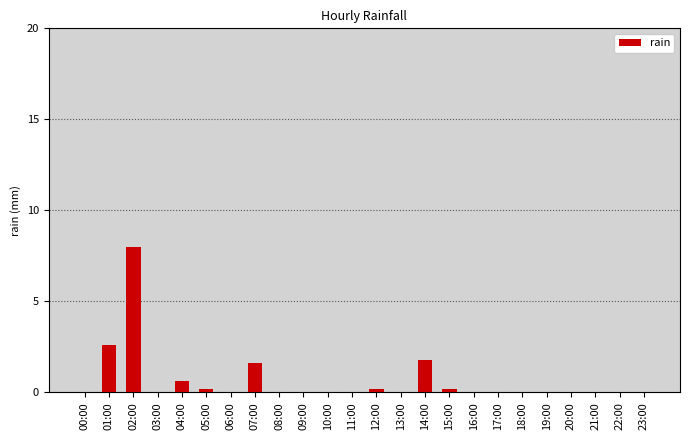

What is the sum of all values?

15.2